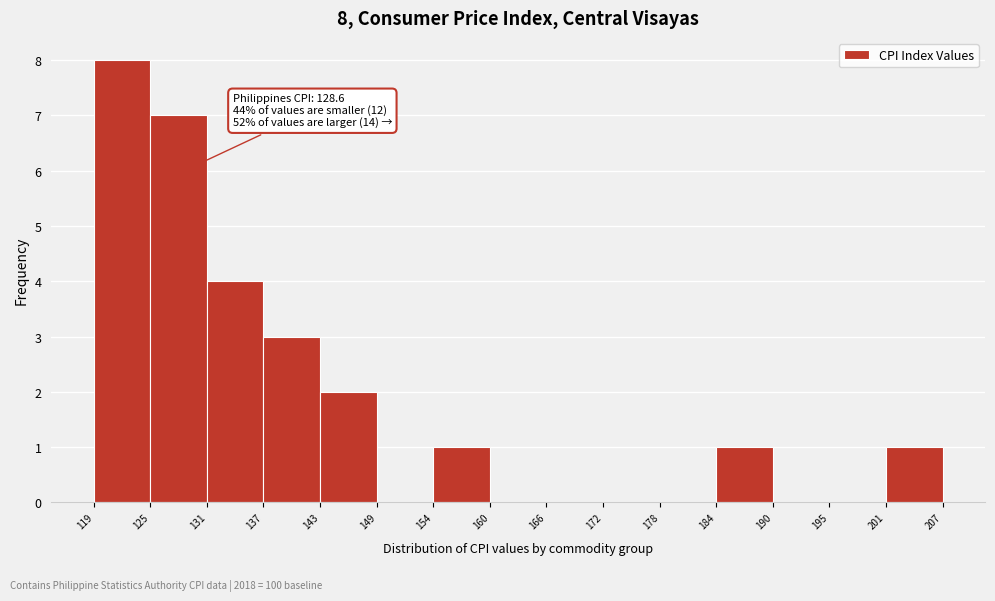

Over which range of the x-axis is the bar tallest?

119 to 125